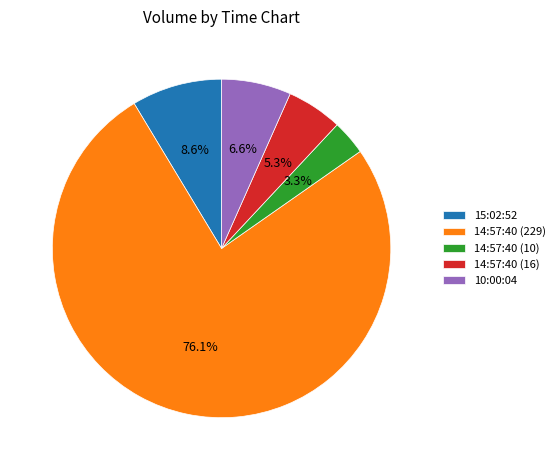

To the nearest percent, what portion does 14:57:40 (229) represent?

76%